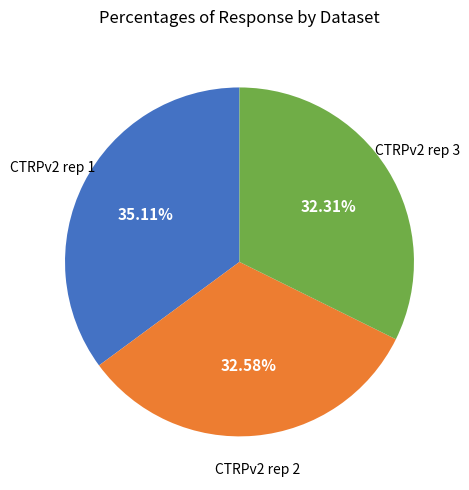

To the nearest percent, what is the difference between the largest and smallest slice percentages?

3%